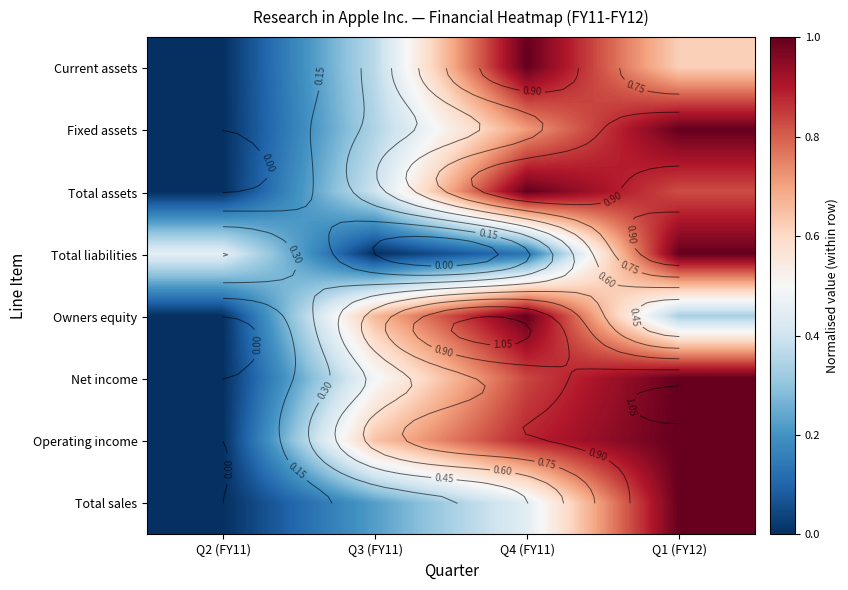

Count the number of data series in this chart.

8